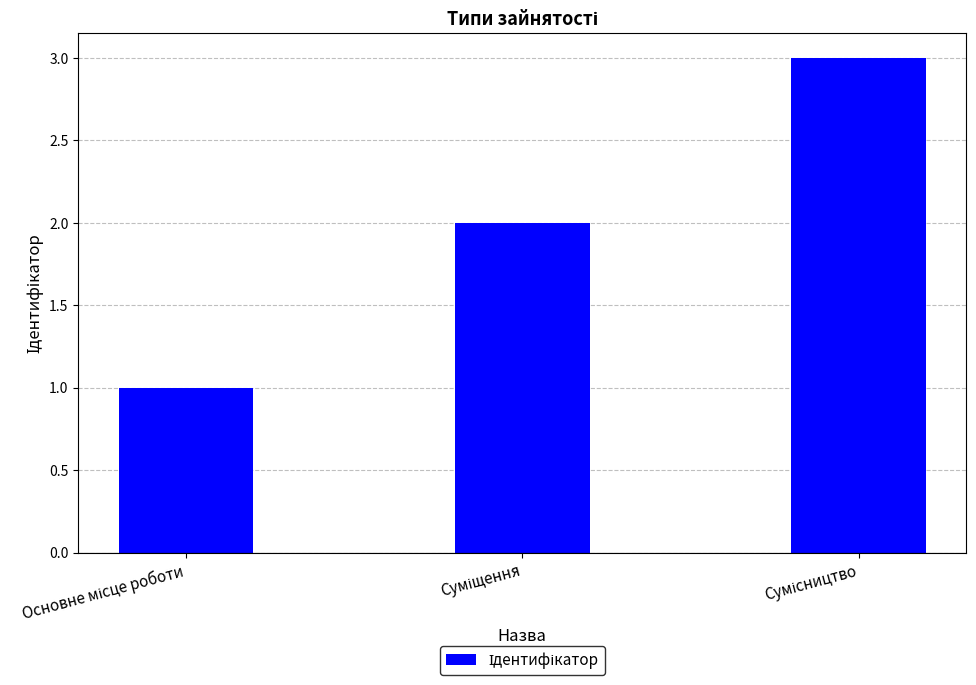

What is the sum of all values?

6